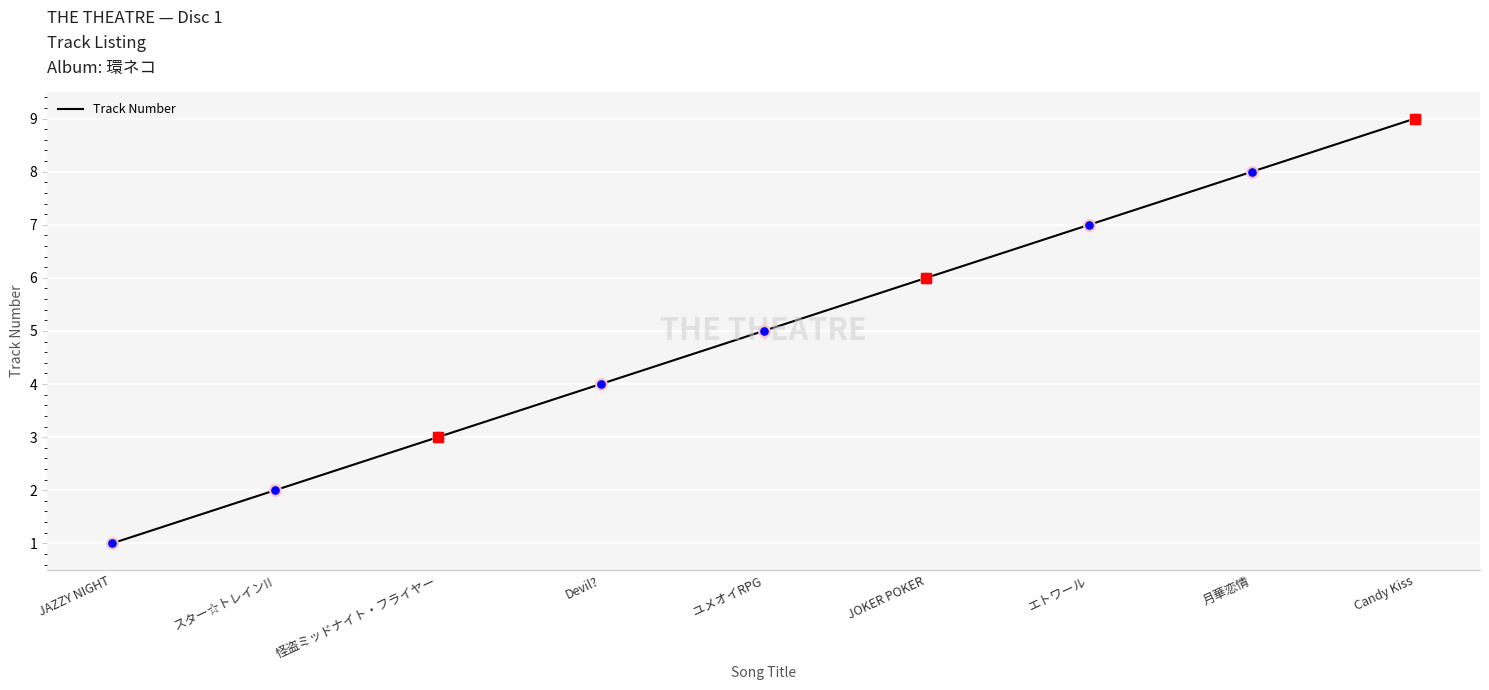

Between スター☆トレイン!! and JOKER POKER, which is larger?

JOKER POKER